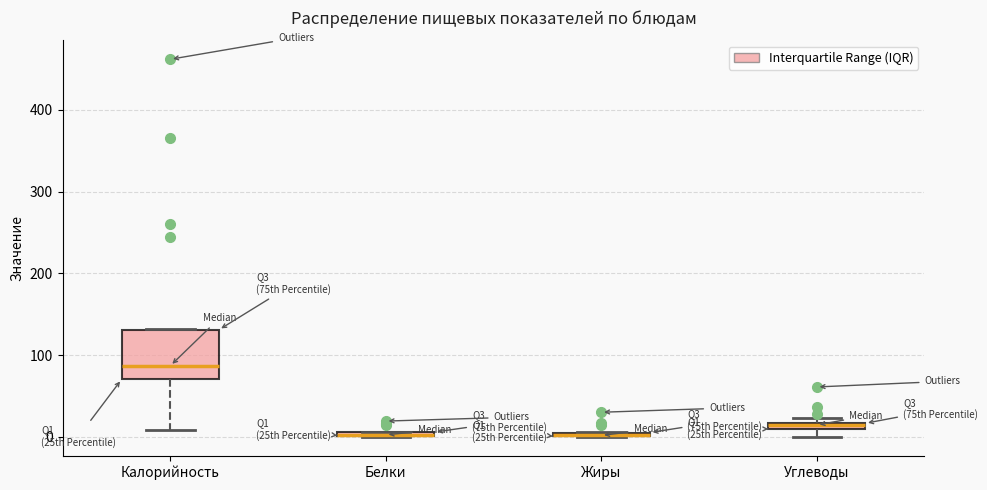

Which box is the tallest, from its lower edge to its upper edge?

Калорийность